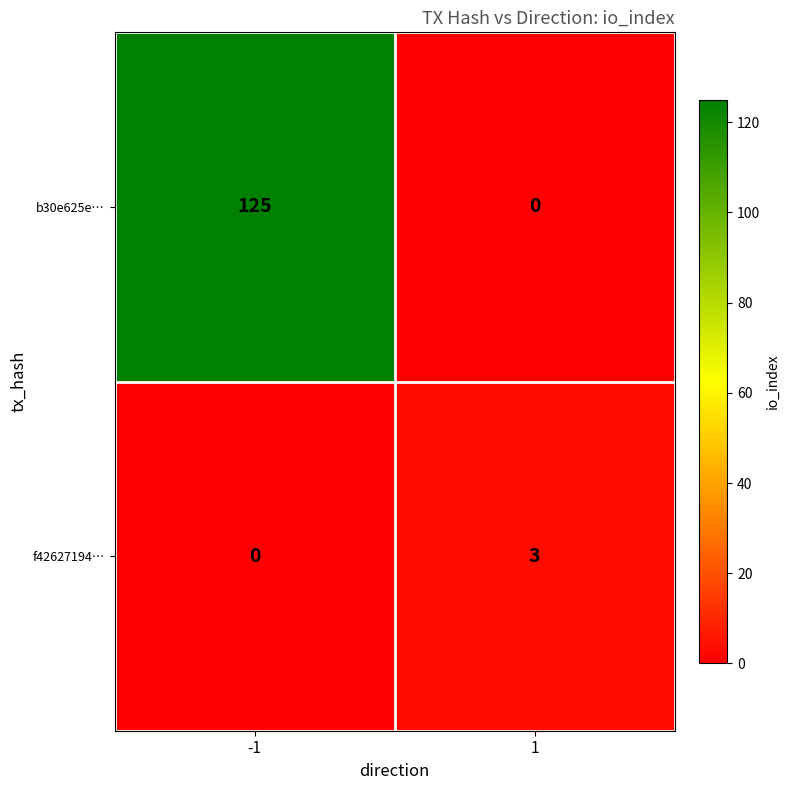

What is the highest value of the f42627194… series?

3